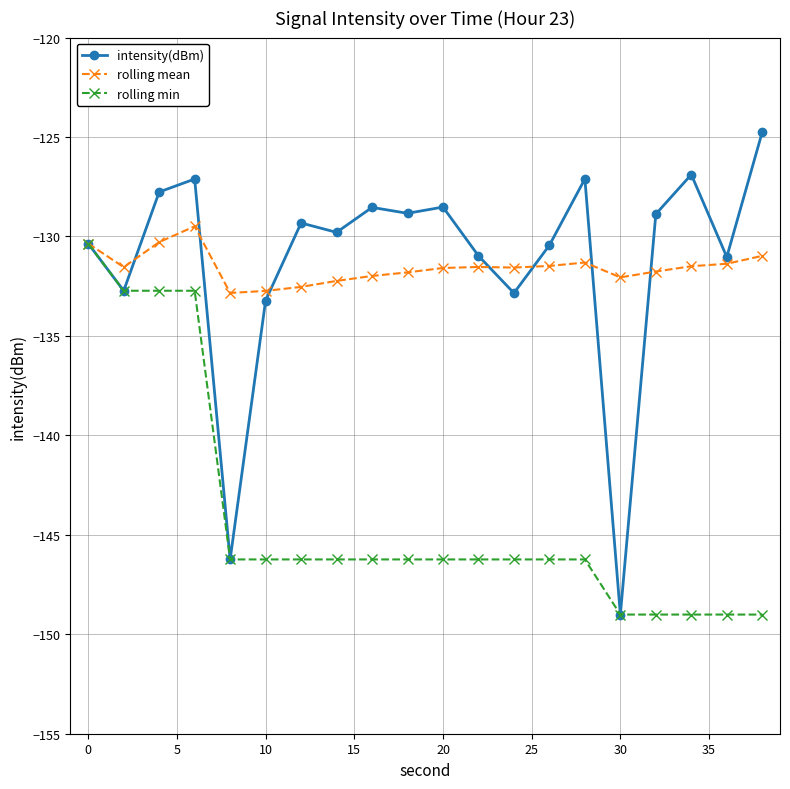

What is the greatest value displayed?

-124.7